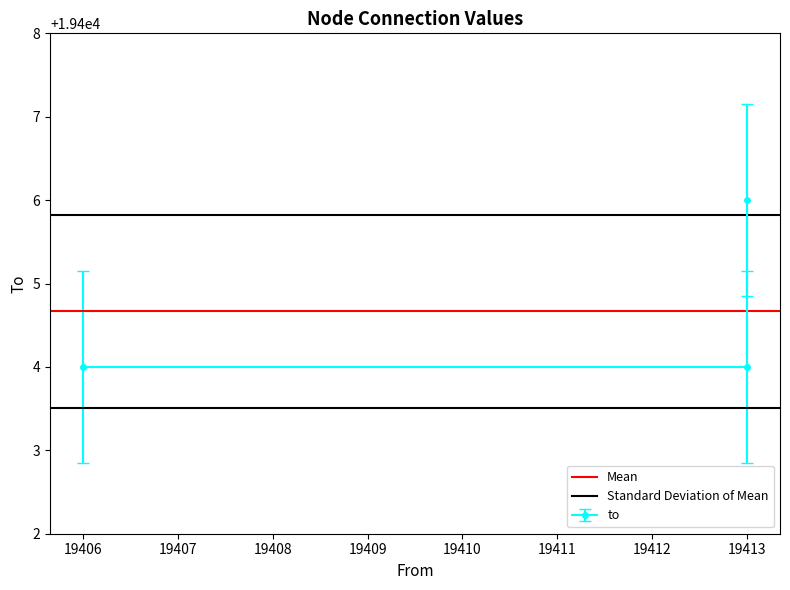

What is the total value across all series at 19406?

38810.5